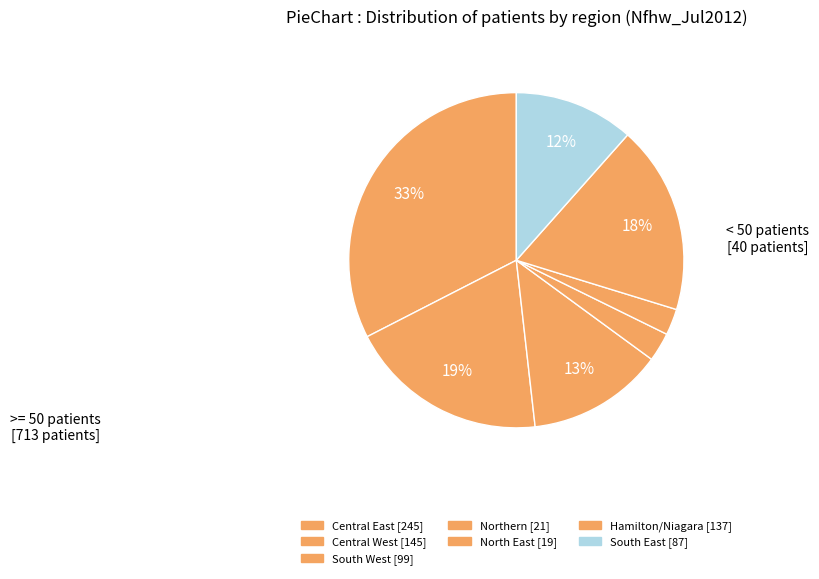

Count the number of slices in the pie.

7